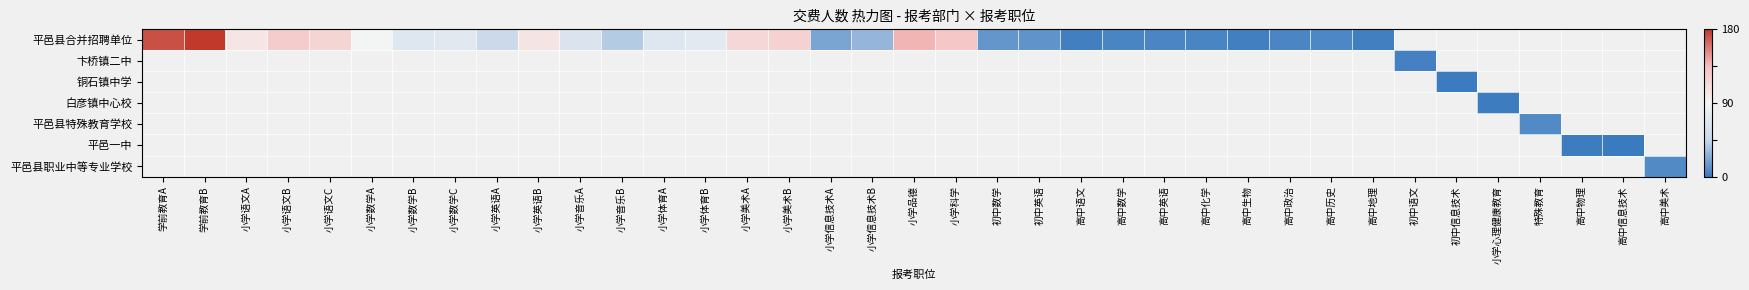

Which series has the widest spread of values?

平邑县合并招聘单位